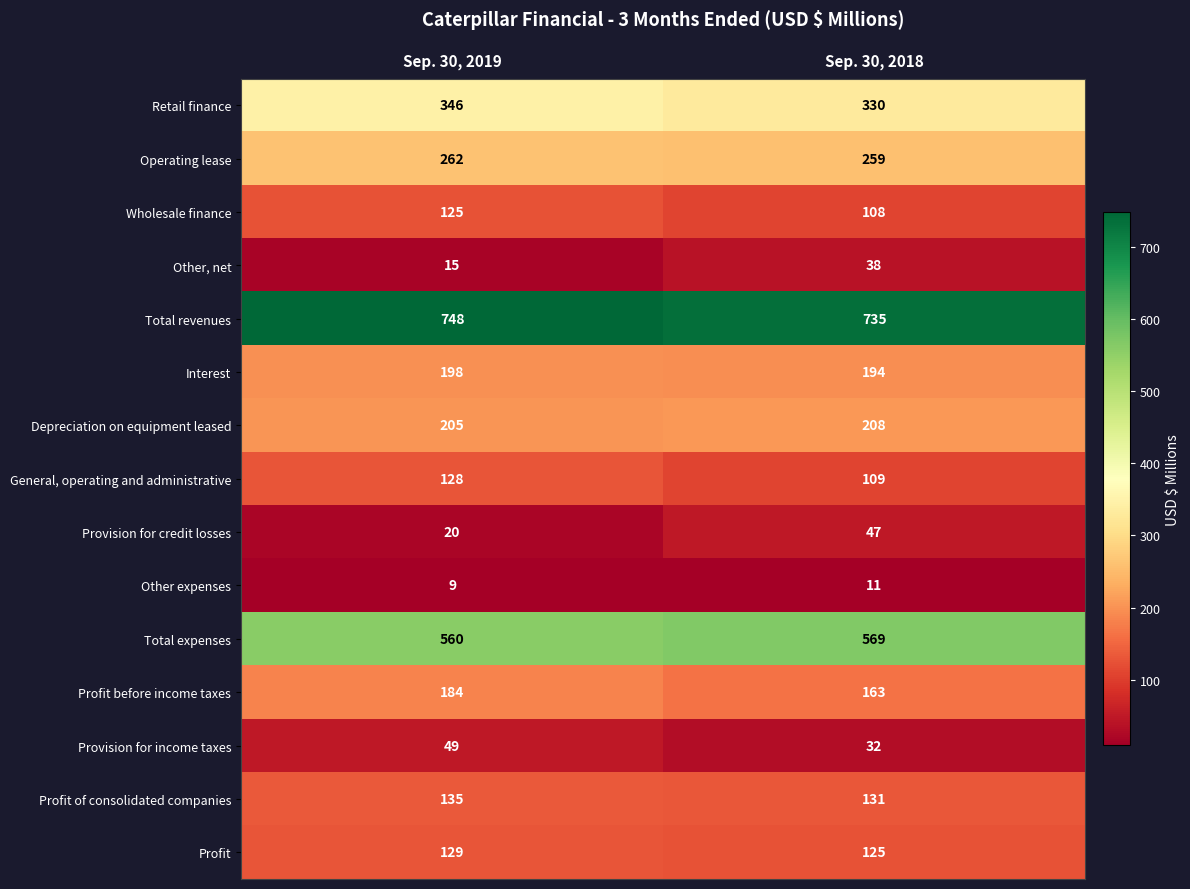

What is the difference between the highest and lowest values at Sep. 30, 2019?

739